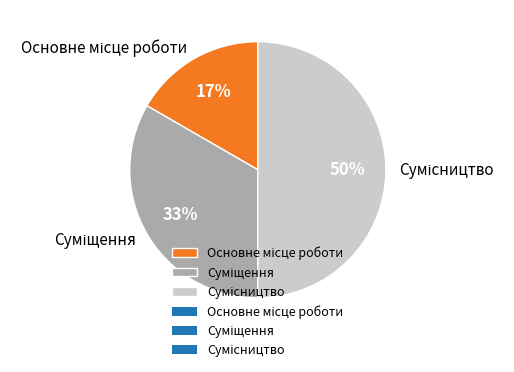

To the nearest percent, what is the average slice percentage?

33%